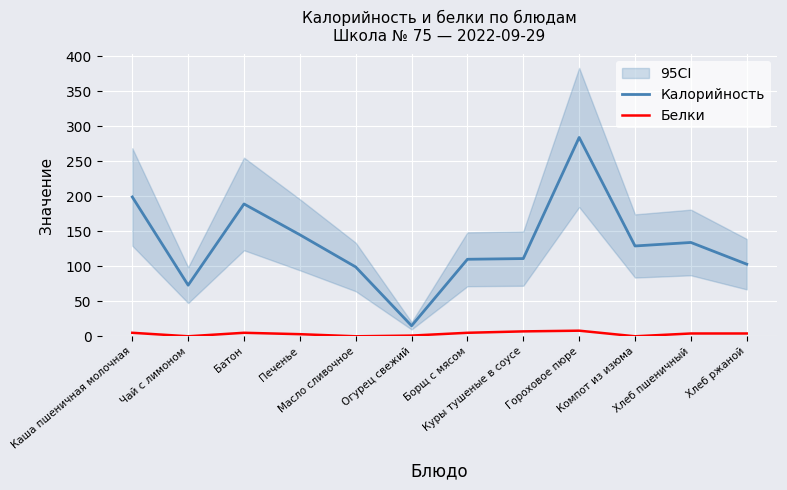

Where is Белки nearest to the value 4?

Хлеб пшеничный